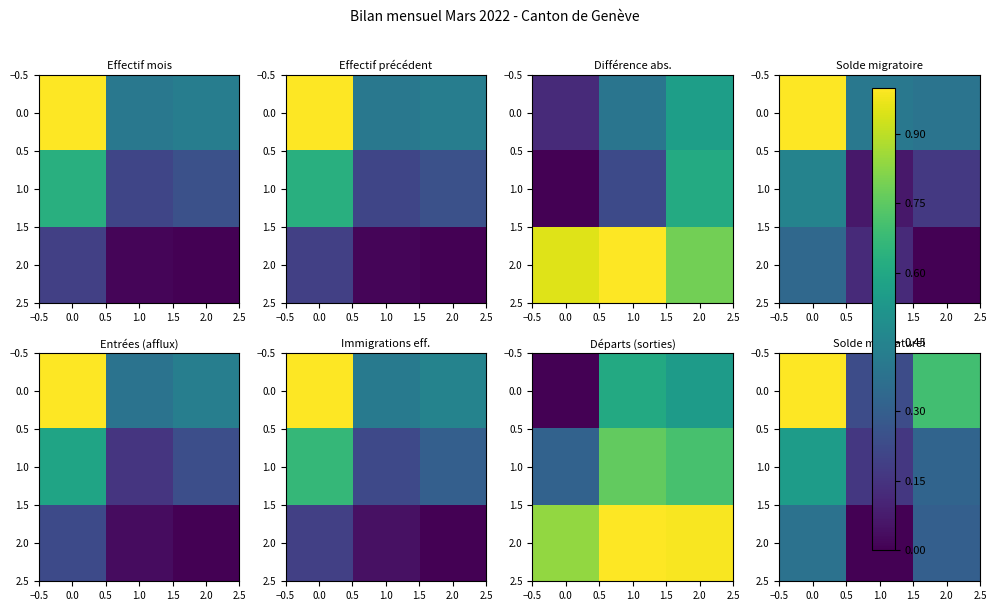

Is the value of 0.0 at 1.0 greater than the value of 2.0 at 1.0?

Yes